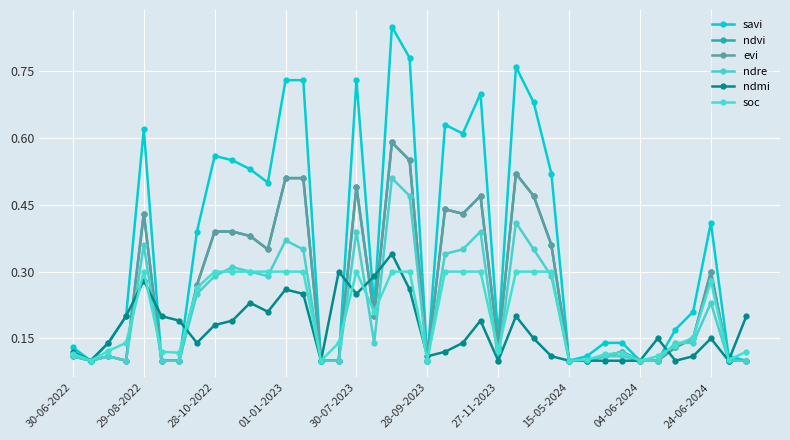

Which series has the largest total across all categories?

savi